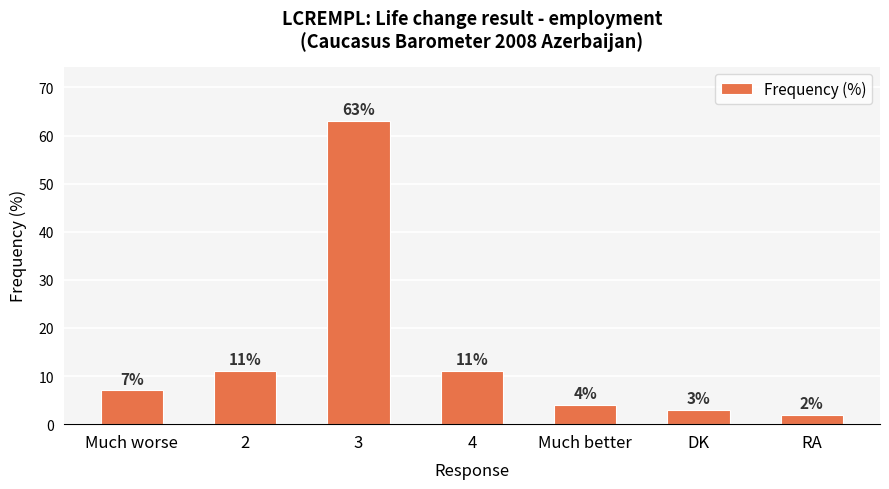

True or false: the data shows 3 at DK.

True